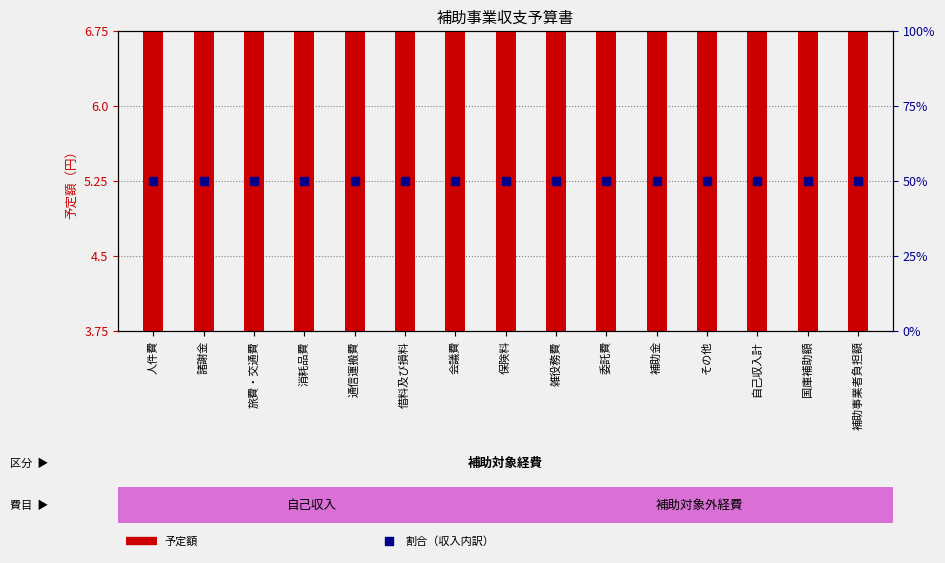

At which category is the sum across all series the highest?

人件費